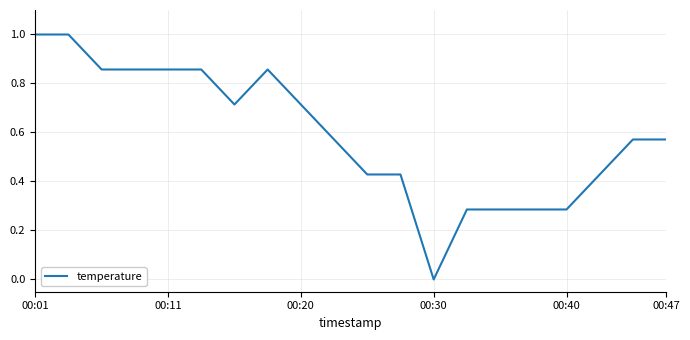

What is the difference between the maximum and minimum values?

1.0